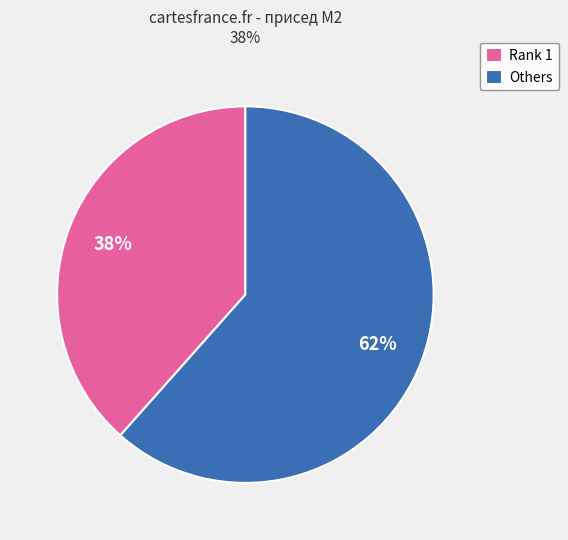

Rank the categories by value from highest to lowest.

Others, Rank 1